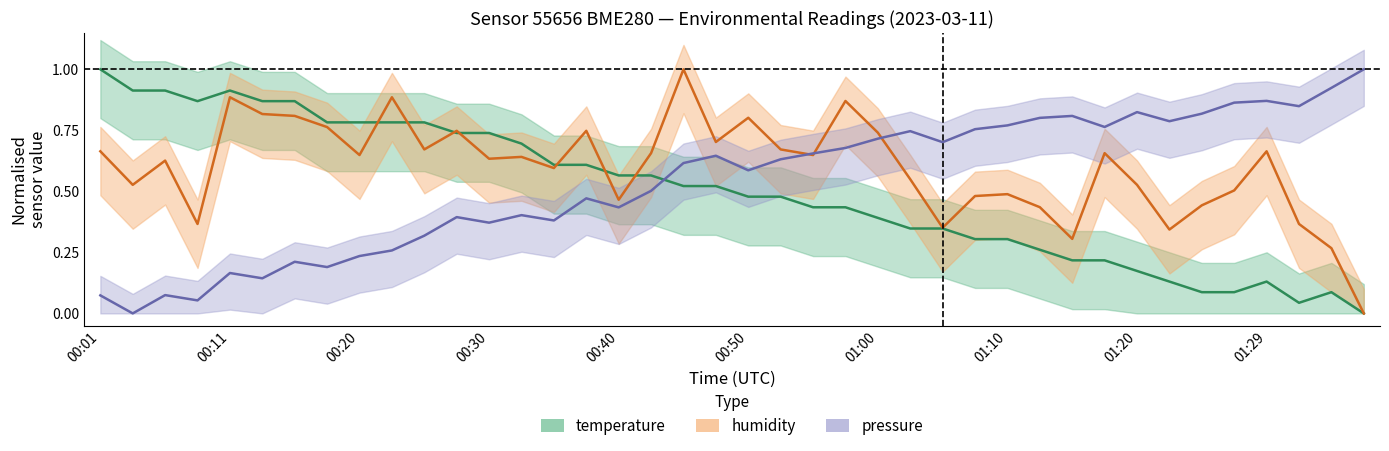

The value of temperature at 00:50 is 0.8. True or false?

False